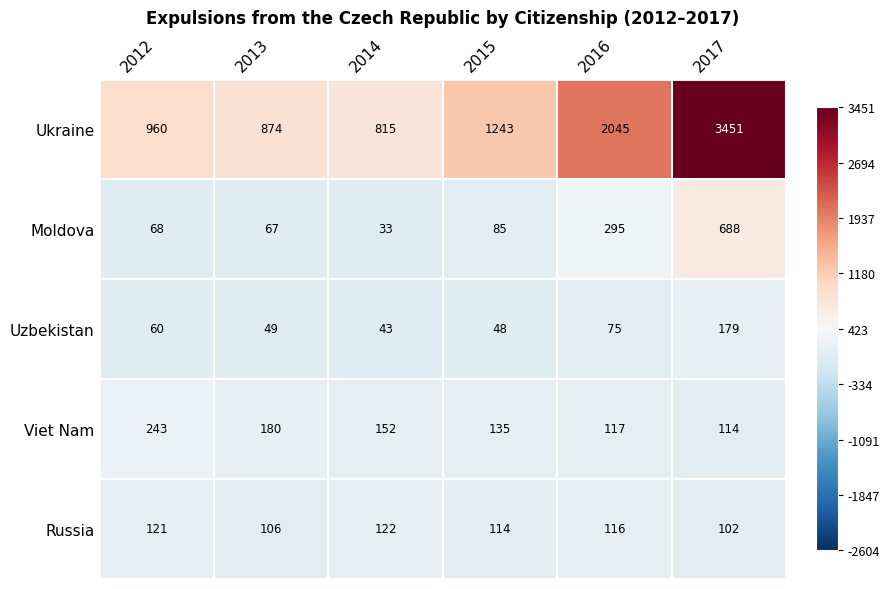

The Moldova series shows 67 at 2013. True or false?

True